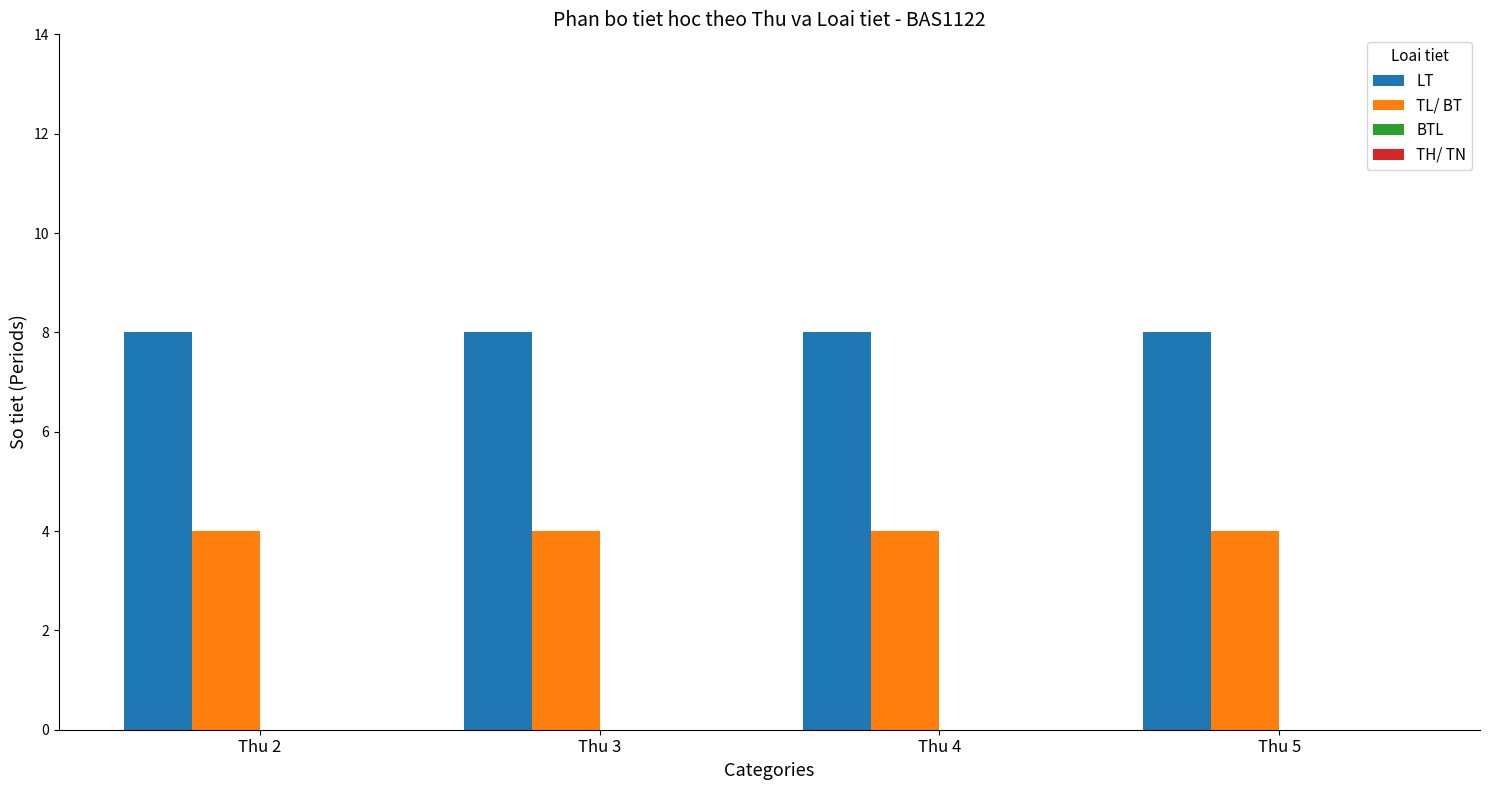

How many categories are shown in the chart?

4